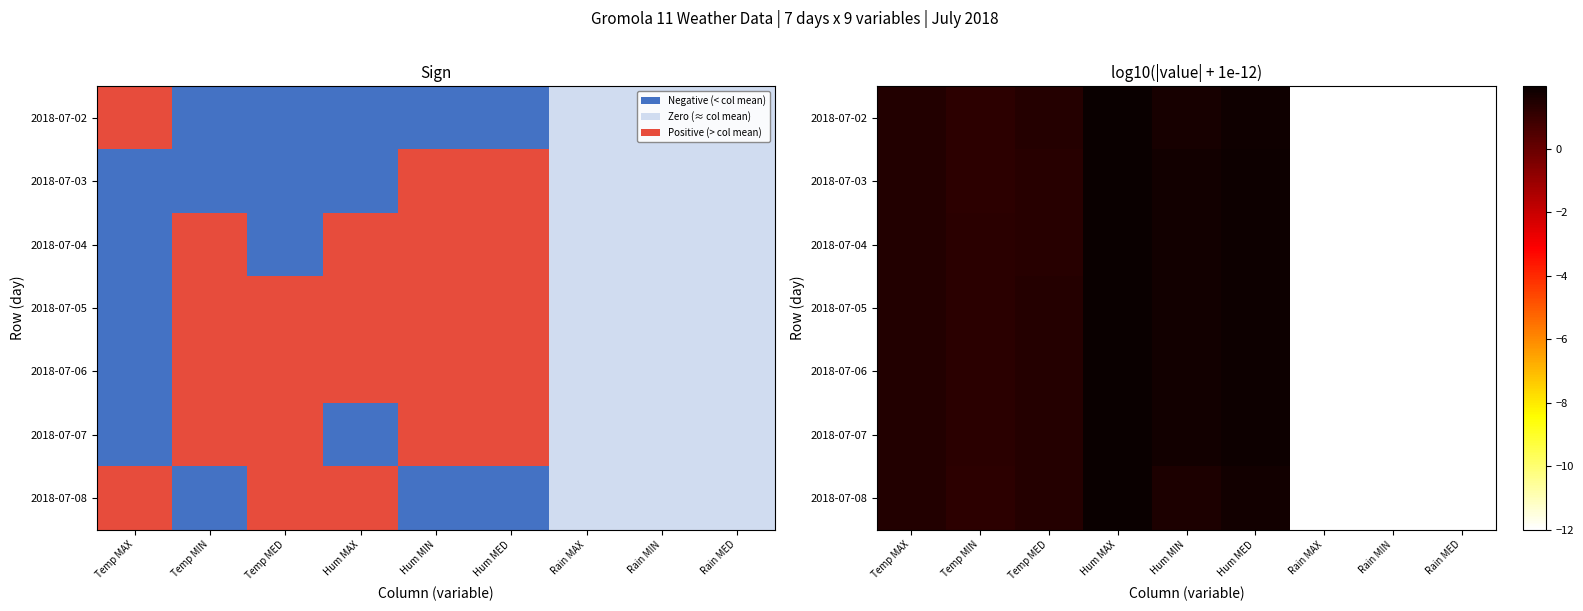

At how many categories does at least one series exceed -3?

6